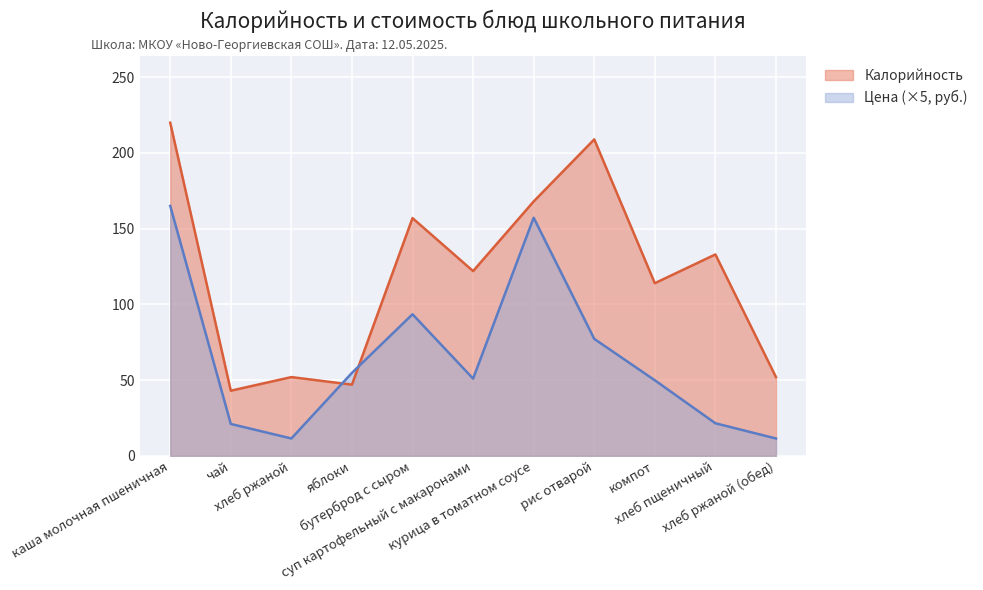

What is the value of the Калорийность point at the 6th from the left?

122.0